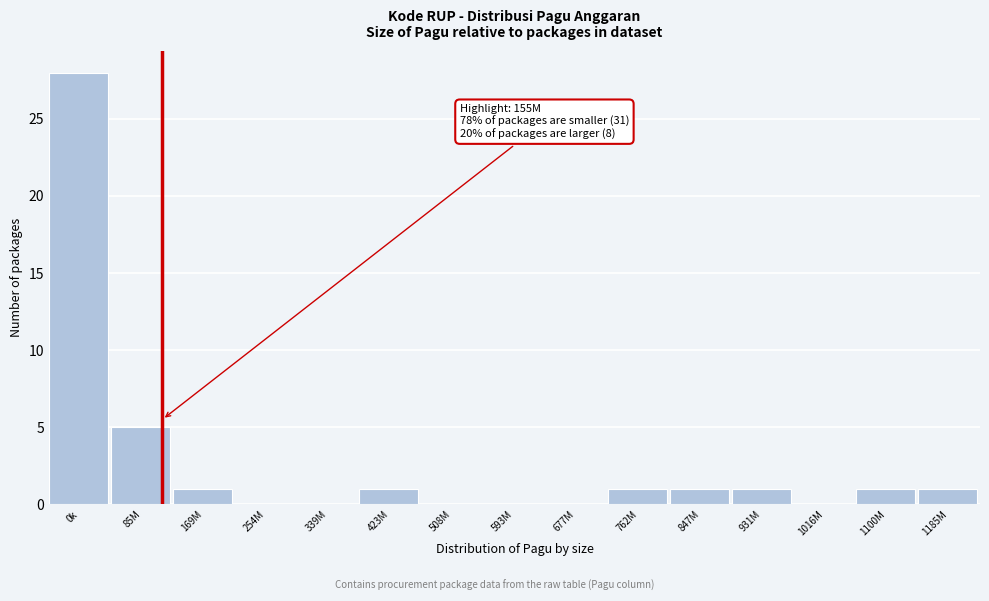

Reading left to right, list all the values displayed in this chart.

0k=28	85M=5	169M=1	254M=0	339M=0	423M=1	508M=0	593M=0	677M=0	762M=1	847M=1	931M=1	1016M=0	1100M=1	1185M=1